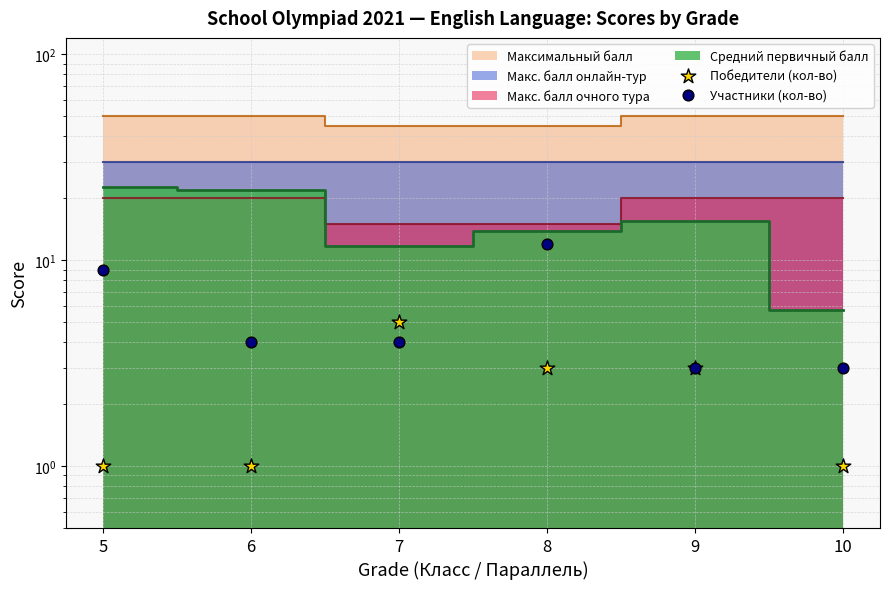

Which series contains the lowest Y value?

Победители (кол-во)